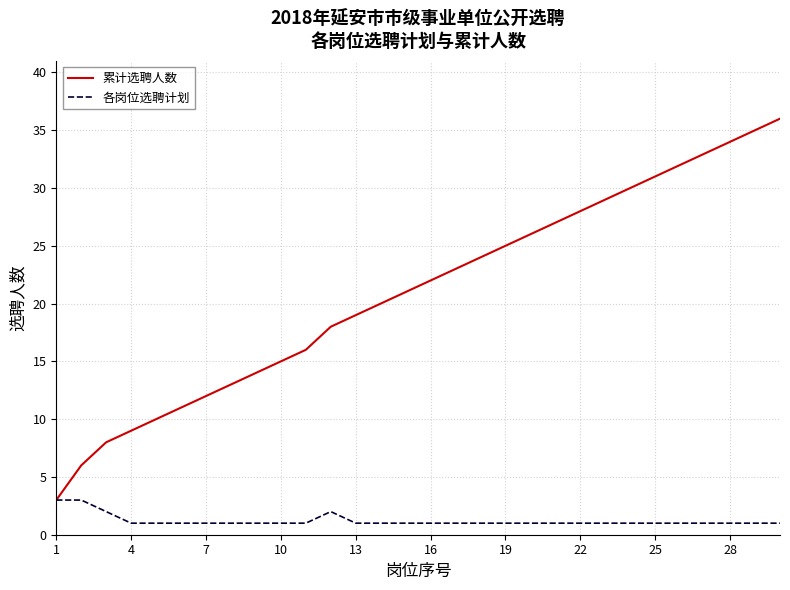

Rank the series by their average value, from lowest to highest.

各岗位选聘计划, 累计选聘人数